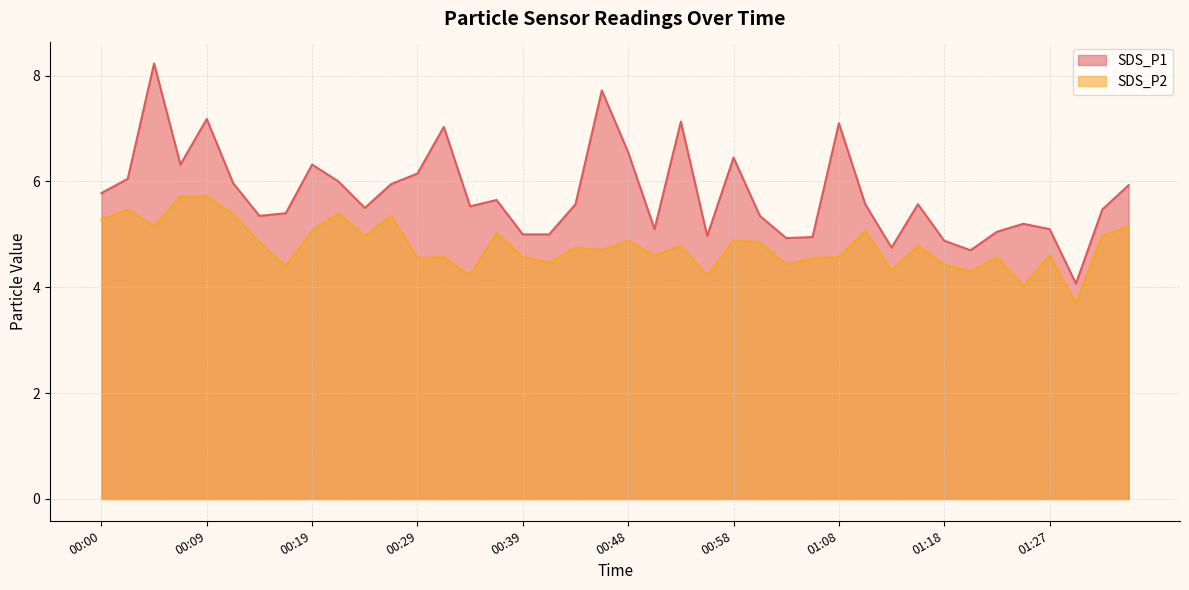

What is the label of the 16th point from the right?

00:58